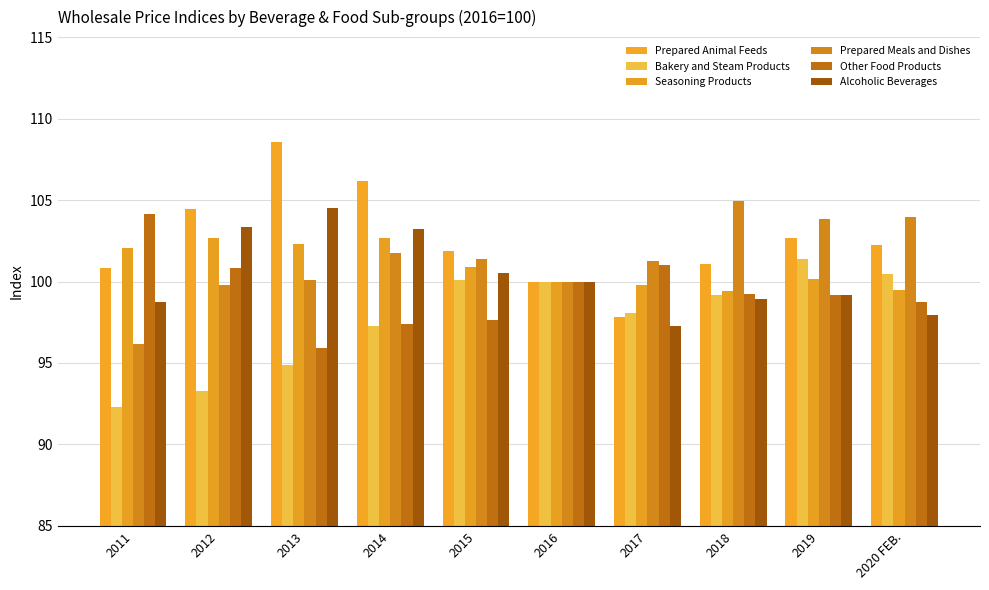

How many bars are there in each group?

6